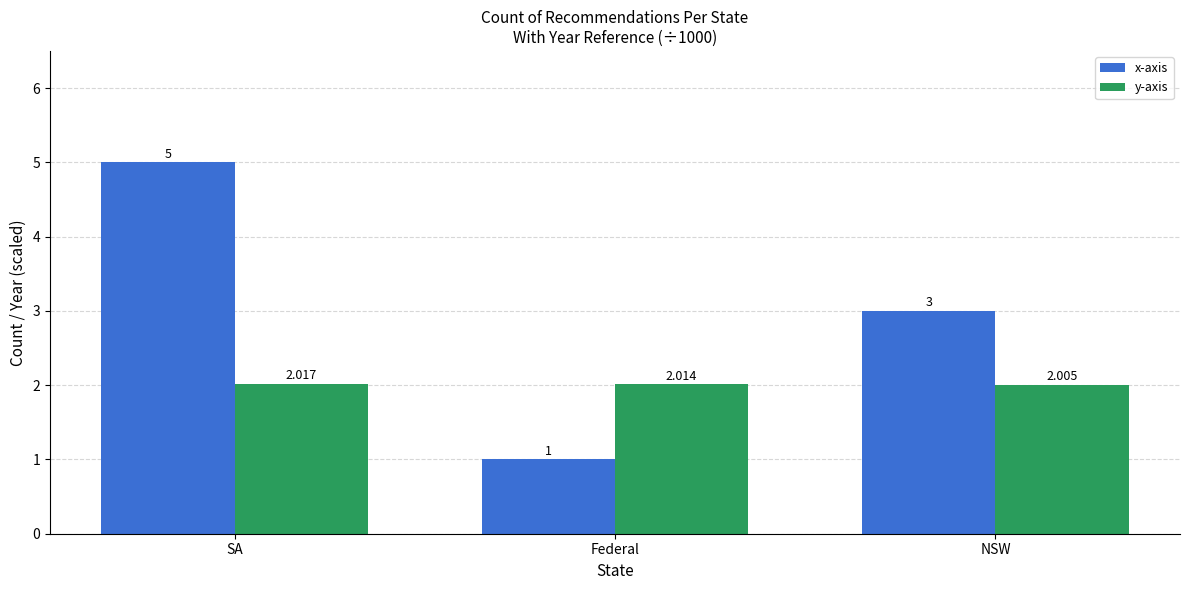

What is the label of the 1st bar from the left?

SA